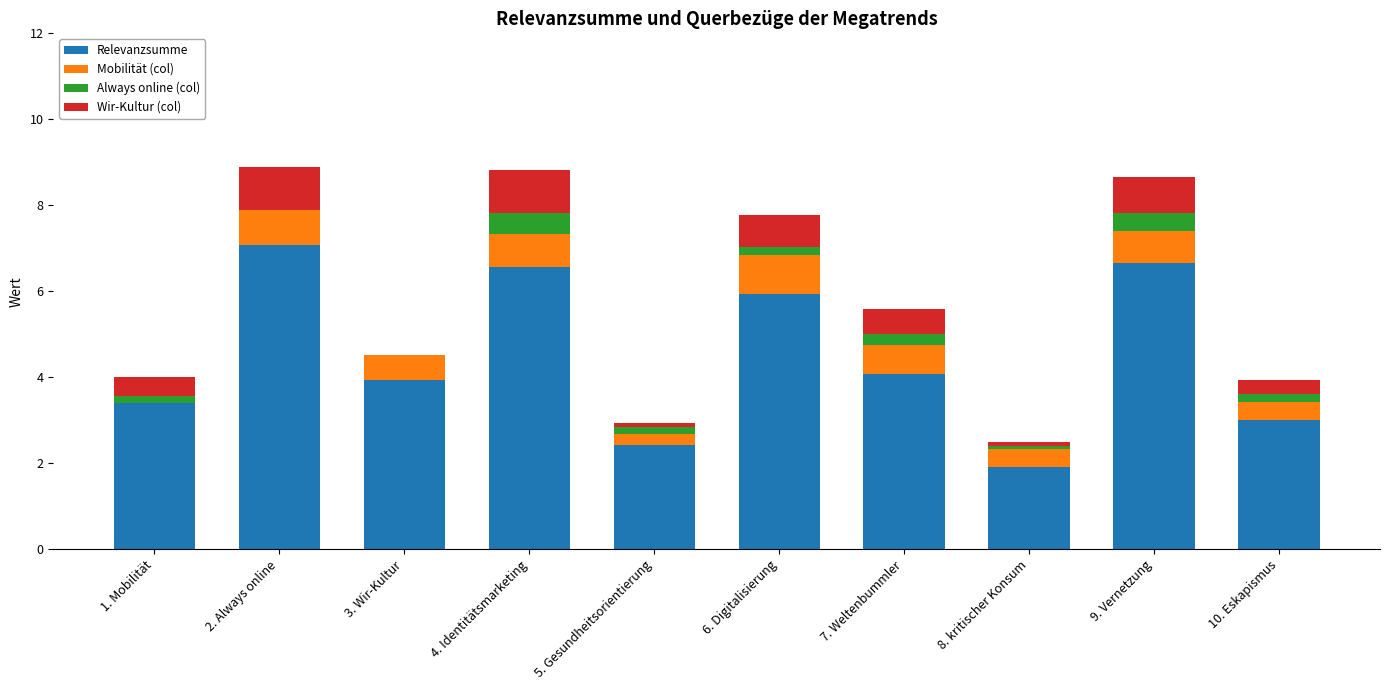

The Relevanzsumme series shows 12.4 at 2. Always online. True or false?

False